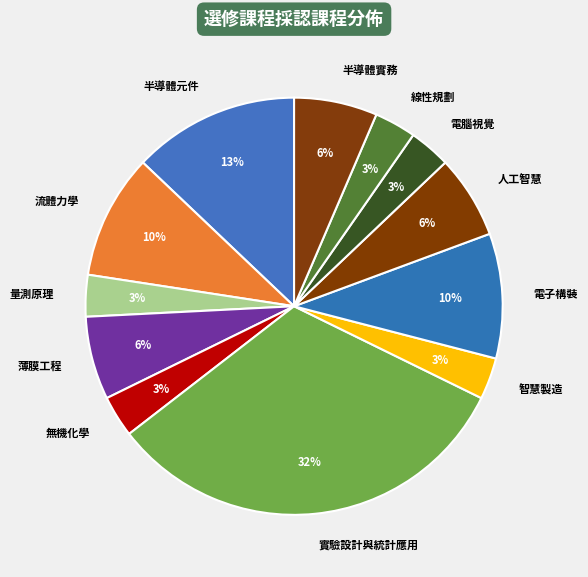

What is the largest slice in the pie chart?

實驗設計與統計應用